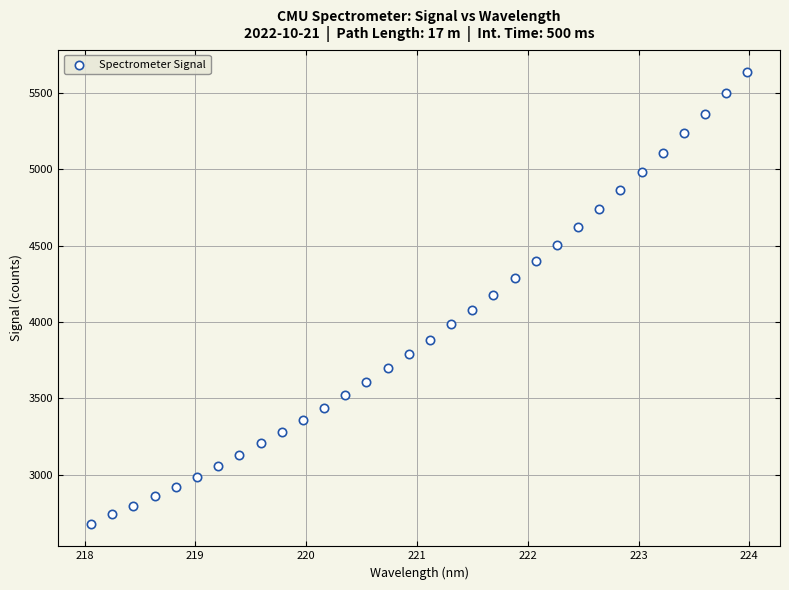

What is the range of Y values (max minus min)?

2959.4